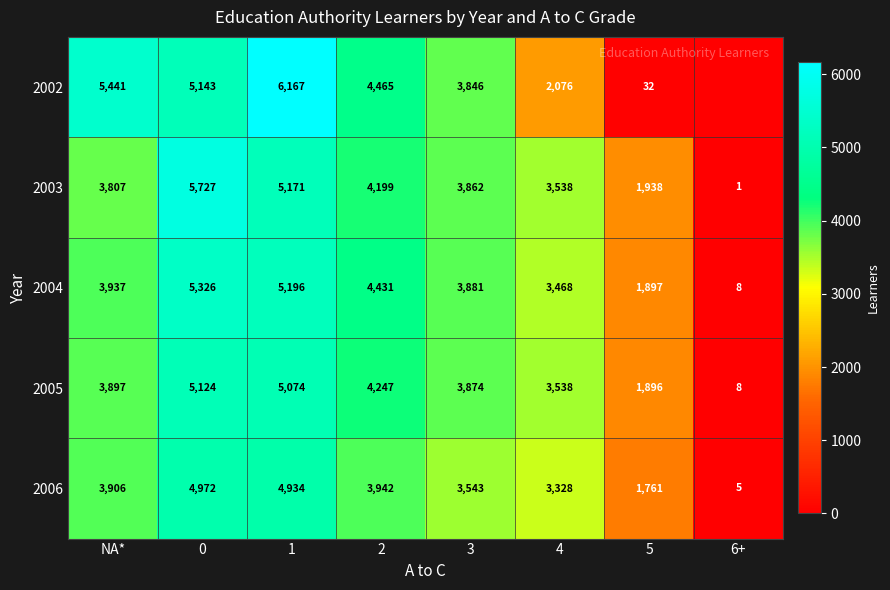

What is the sum of the 2004 values at NA* and 2?

8368